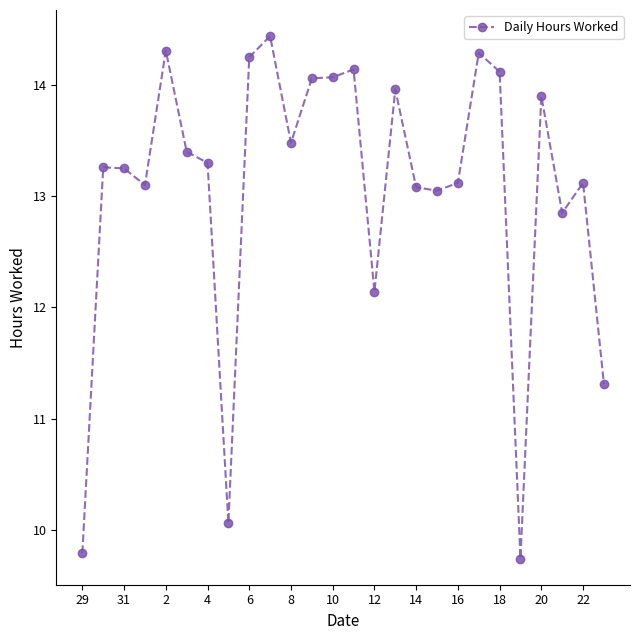

True or false: the data has more than 2 interior local peaks.

True